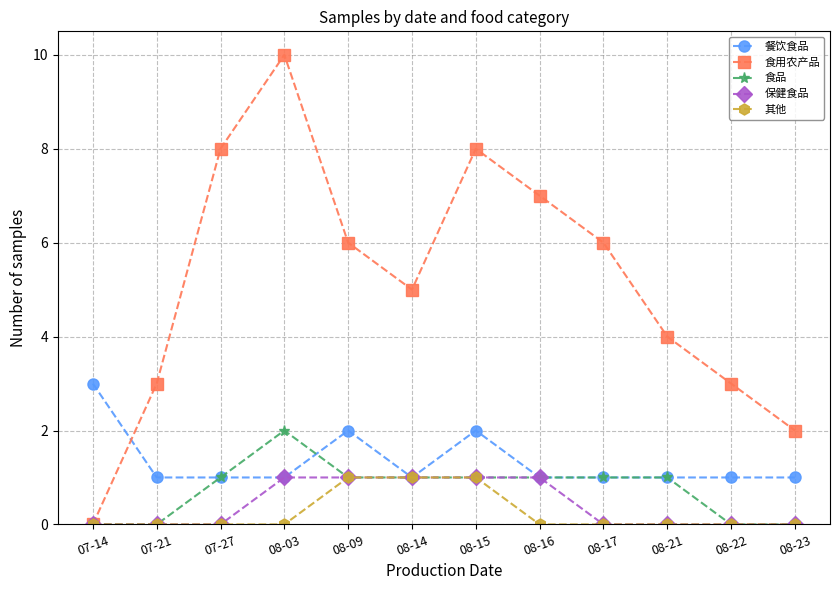

What position from the left is 08-17?

9